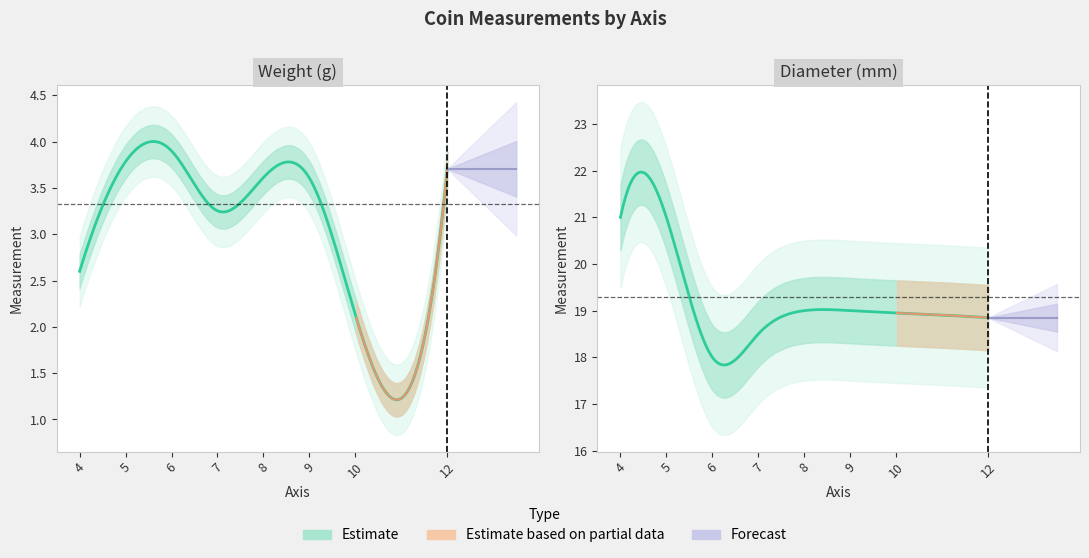

What is the sum of all diameter values?

114.7